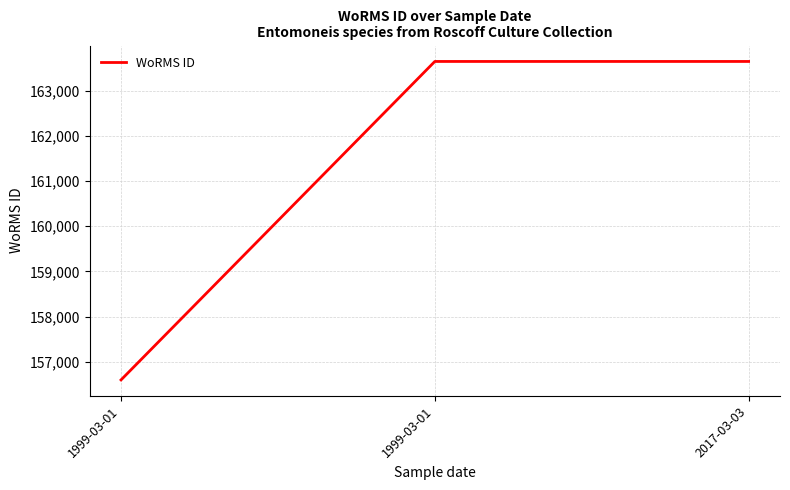

How many lines are shown in the chart?

1